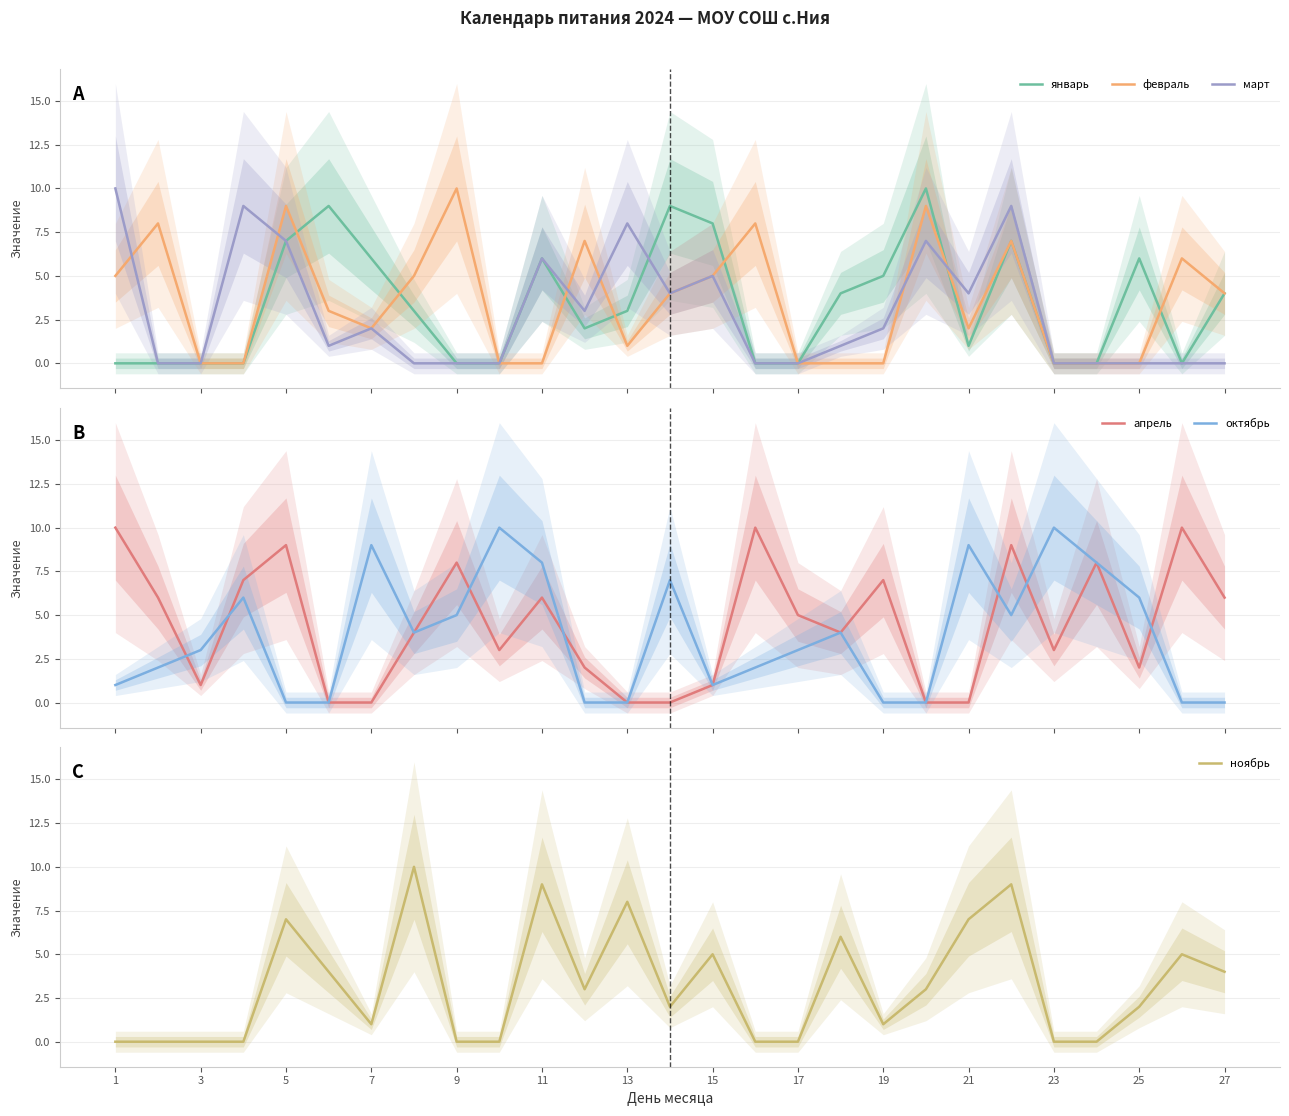

True or false: ноябрь has more than 2 points higher than both neighbors.

True